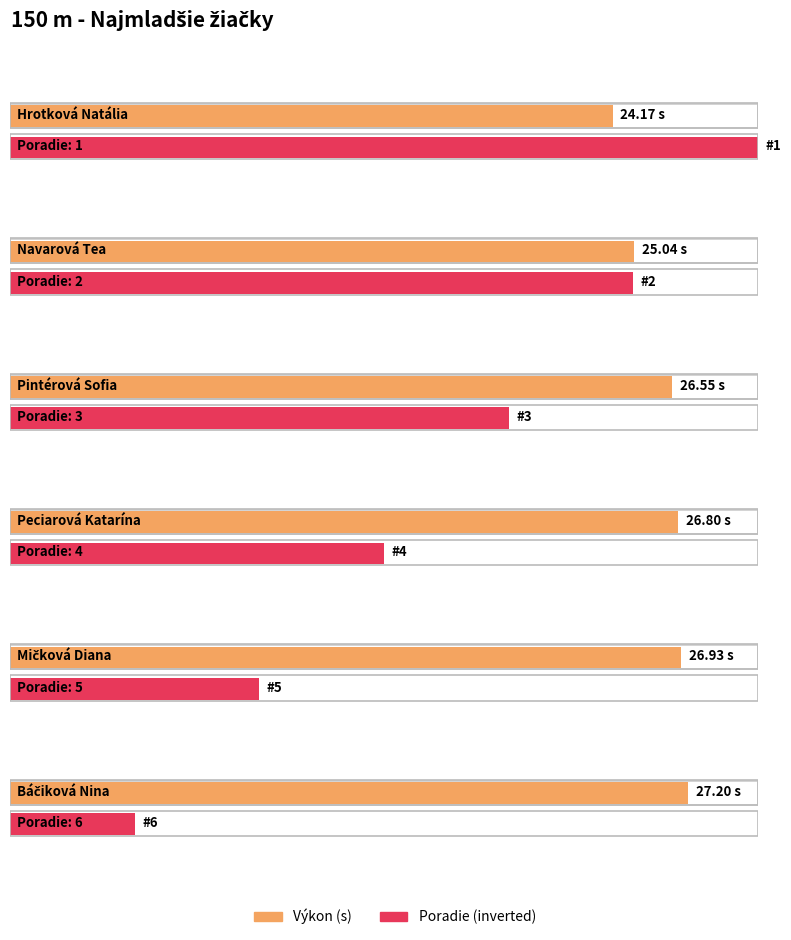

Between Pintérová Sofia and Báčiková Nina, which is larger?

Báčiková Nina